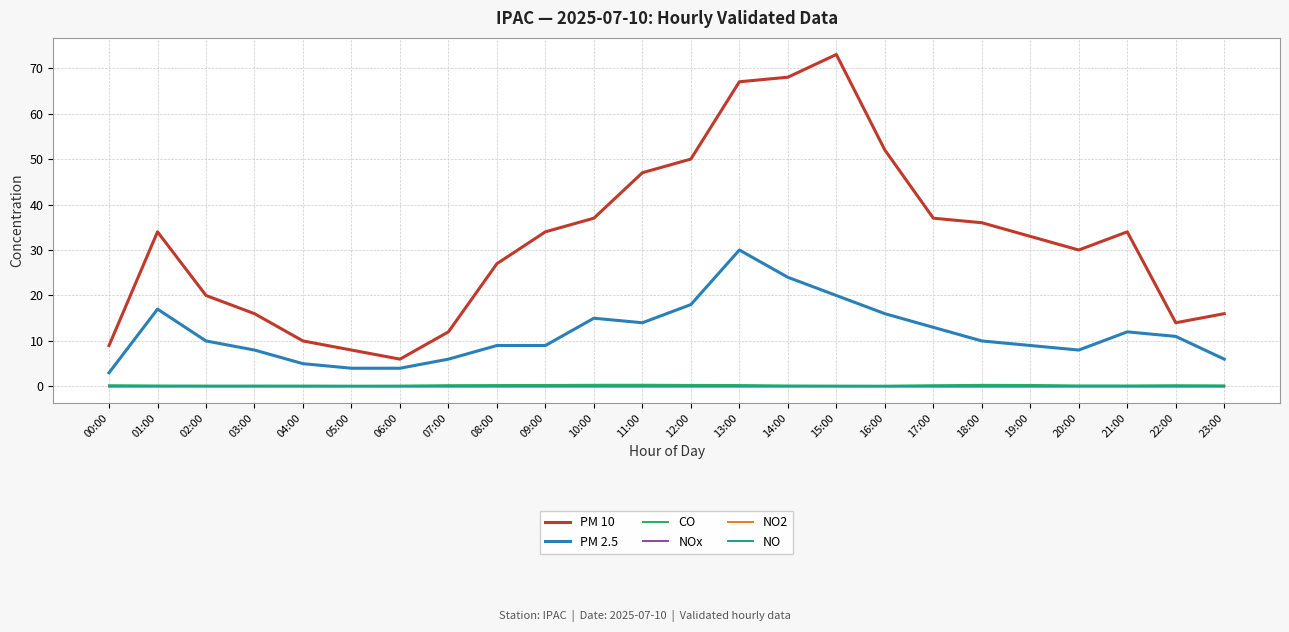

True or false: PM 2.5 and PM 10 cross at least once.

False